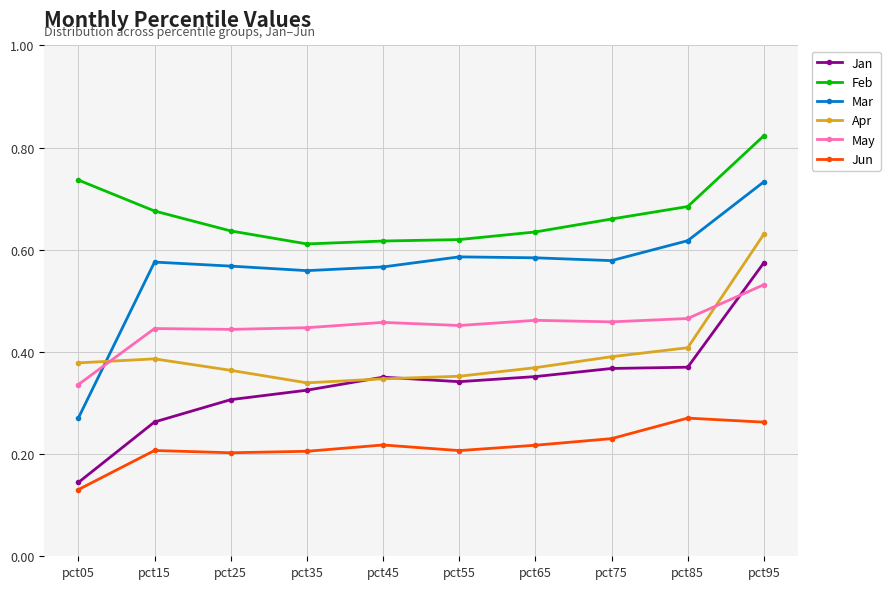

Is it true that Mar equals 0.2 at pct55?

False